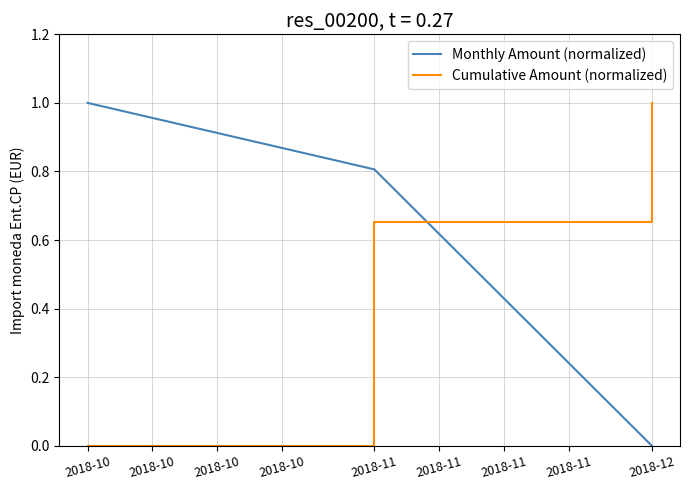

What are all the series names shown in the legend?

Monthly Amount (normalized), Cumulative Amount (normalized)